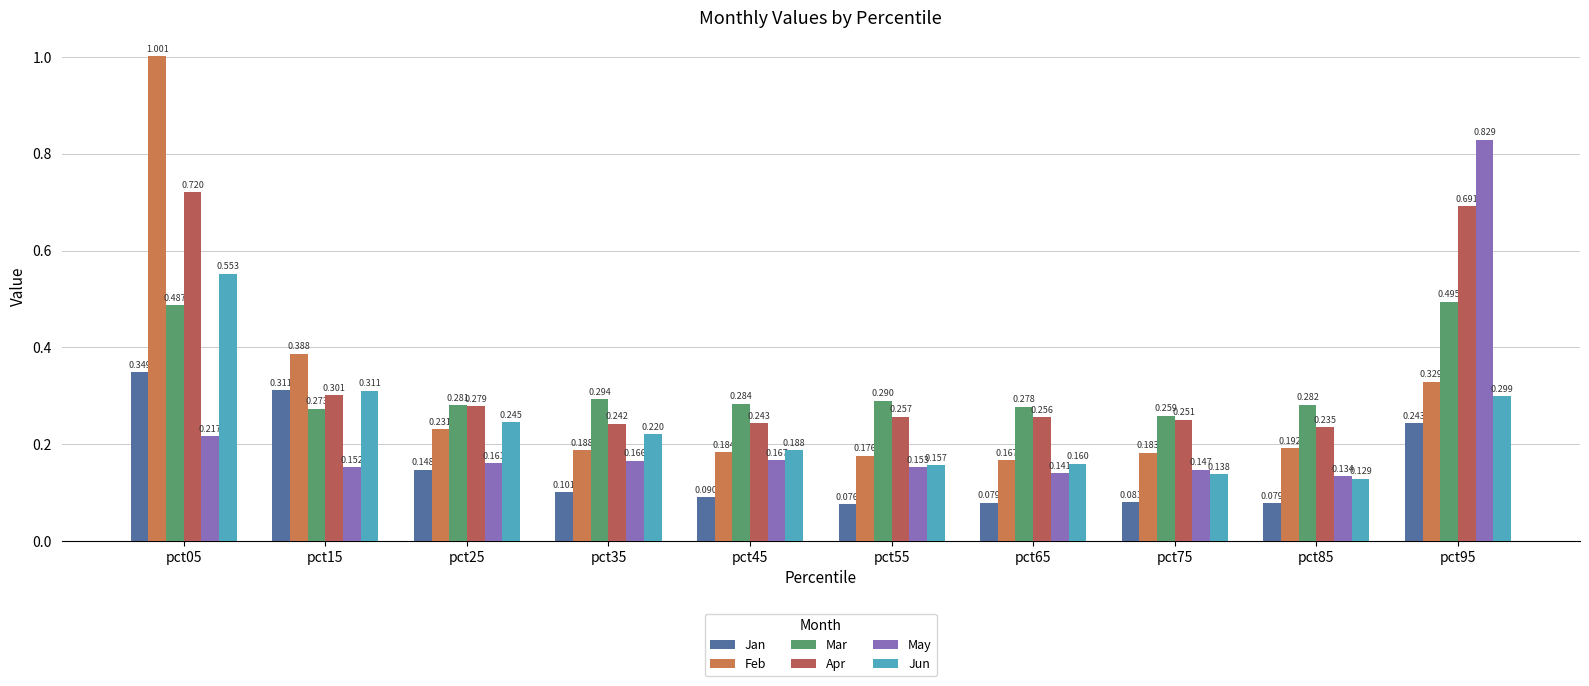

What is the average value of the Apr series?

0.3